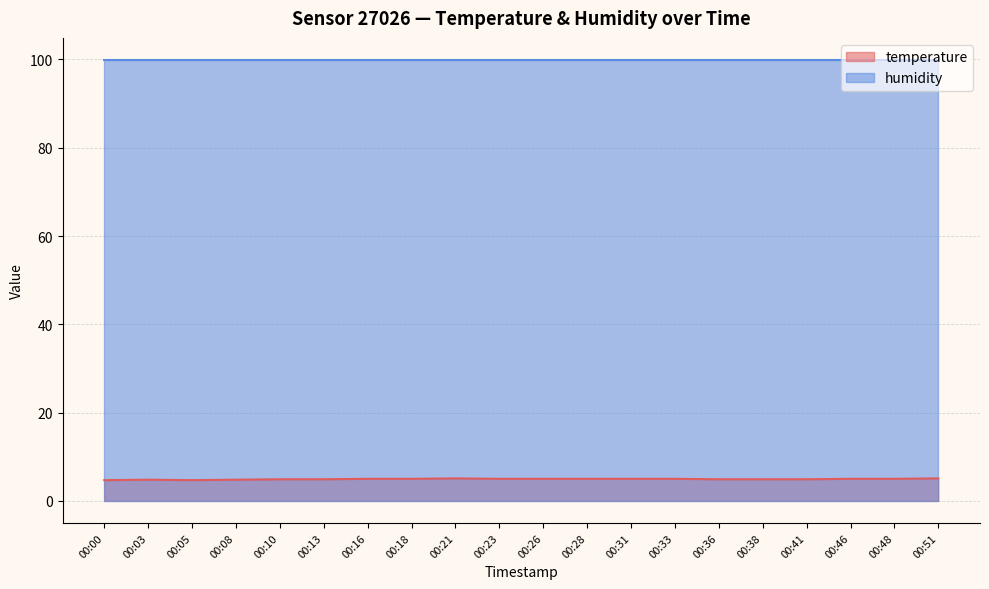

Which has a higher value, 00:08 or 00:31?

00:31